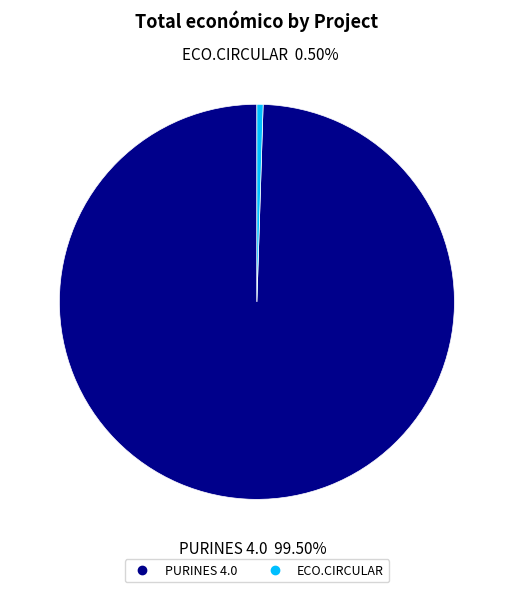

Rank the categories by value from lowest to highest.

ECO.CIRCULAR, PURINES 4.0